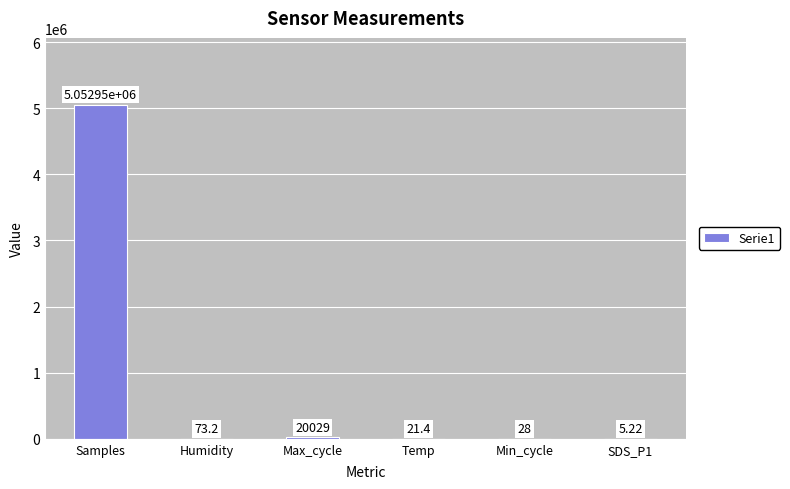

The chart shows a value of 73.2 at Humidity. True or false?

True